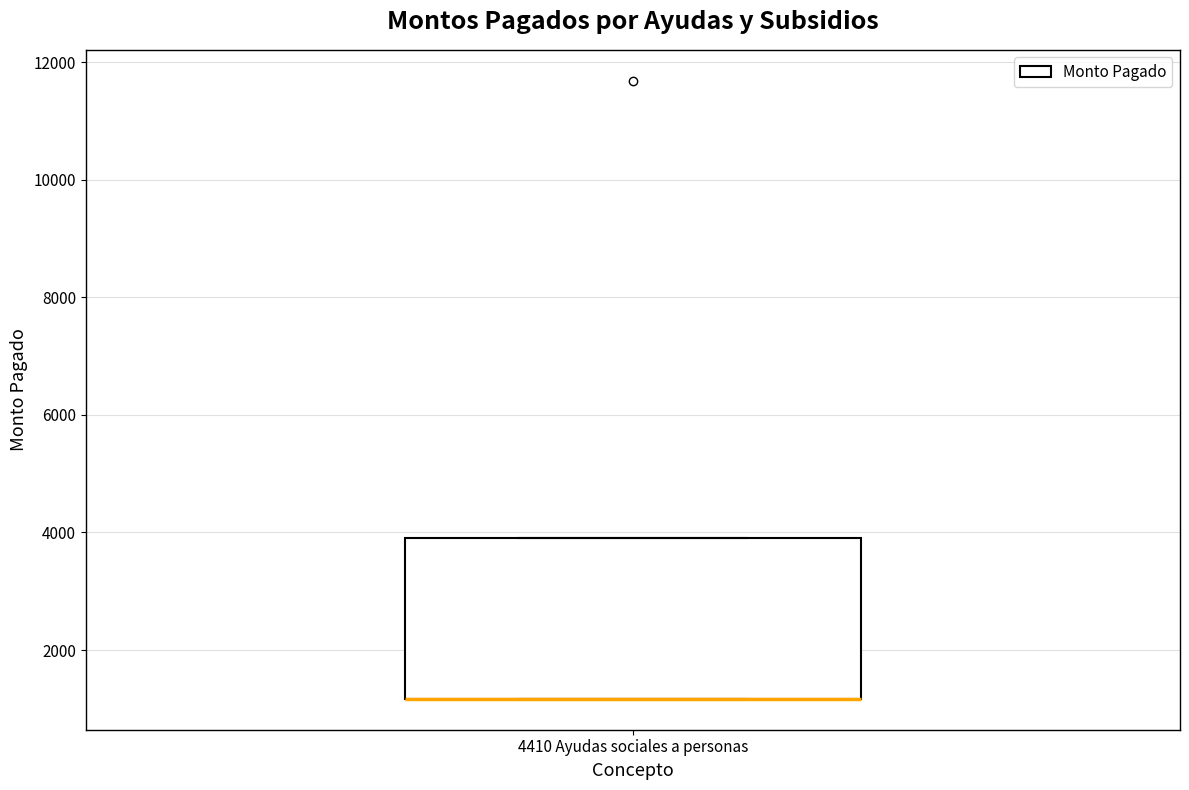

Transcribe this box plot: give where the median line is, the range the box spans, and where the two whiskers end, as read against the y-axis. The values are not printed on the chart, so give them approximately, as read against the axis.

median 1200 (drawn on the box's lower edge), box 1200 to 4000, whiskers 1200 to 4000